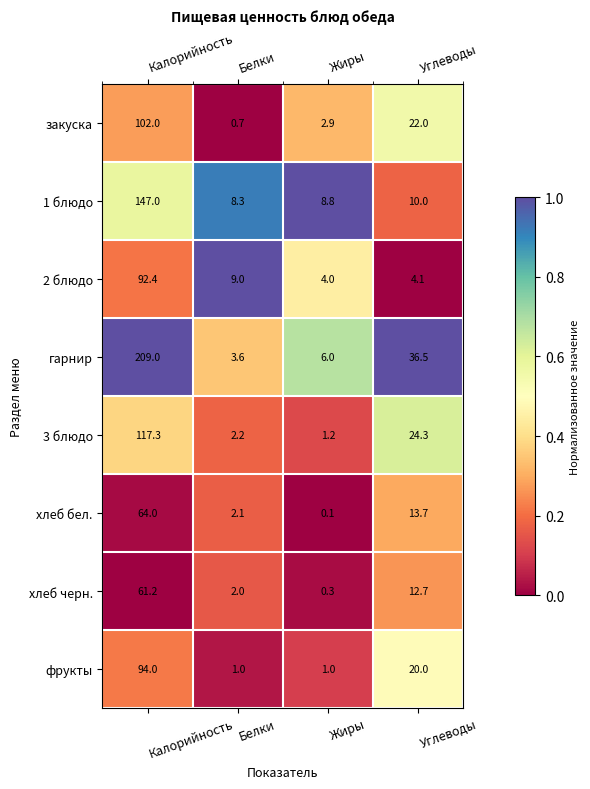

At which label does гарнир first exceed 36?

Калорийность